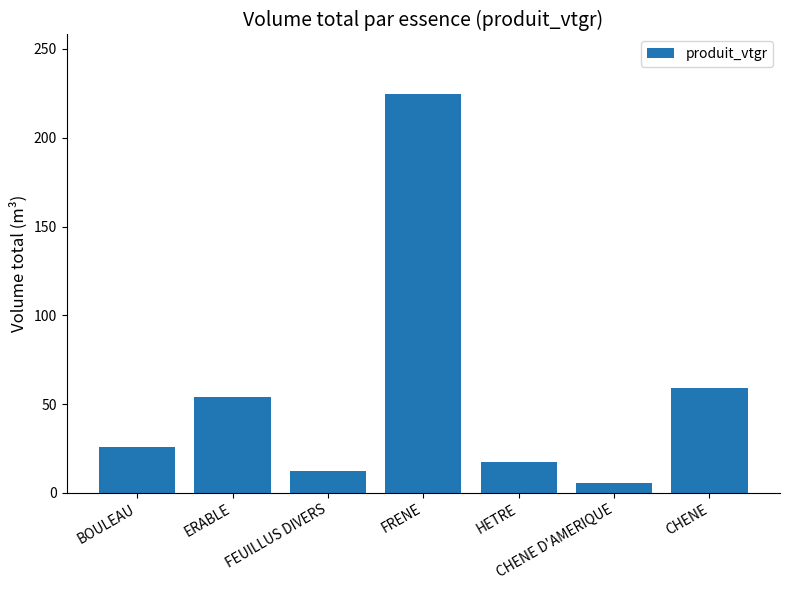

What is the difference between the maximum and minimum values?

219.0